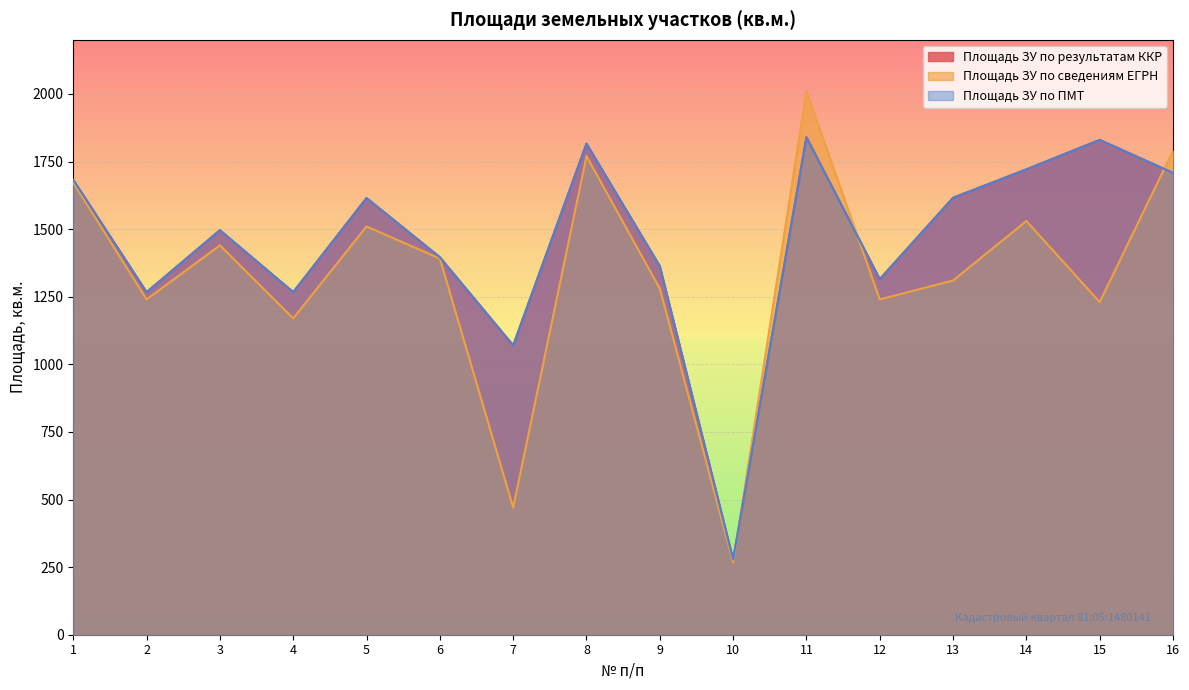

Which series ends up on top after the final intersection of Площадь ЗУ по сведениям ЕГРН and Площадь ЗУ по ПМТ?

Площадь ЗУ по сведениям ЕГРН